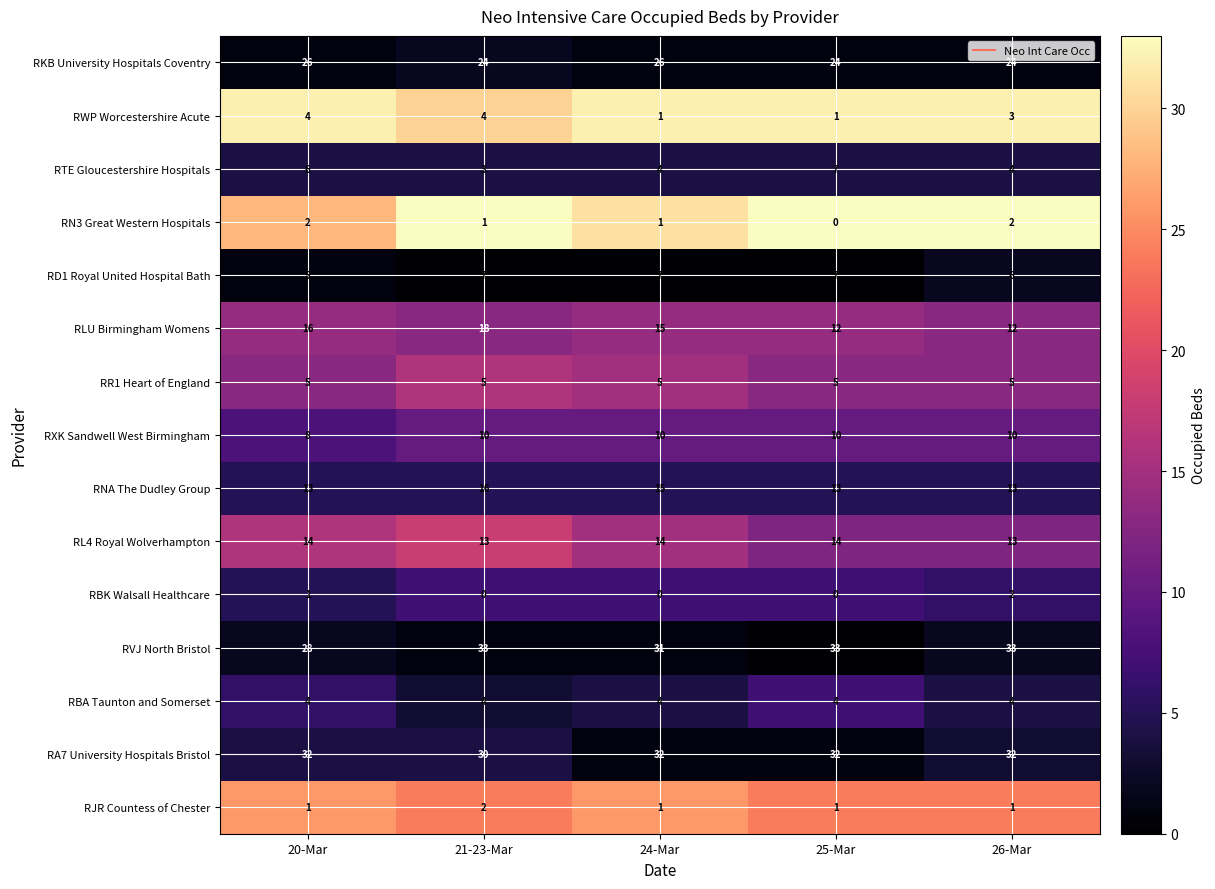

The value of RD1 Royal United Hospital Bath at 25-Mar is 3. True or false?

False